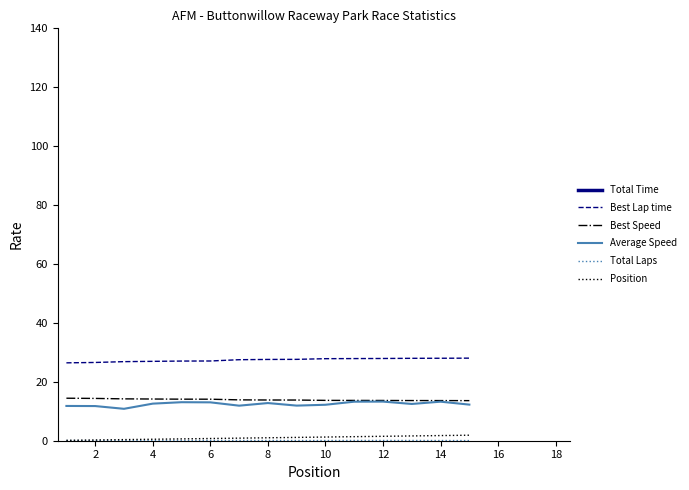

Which series has the largest total across all categories?

Total Time